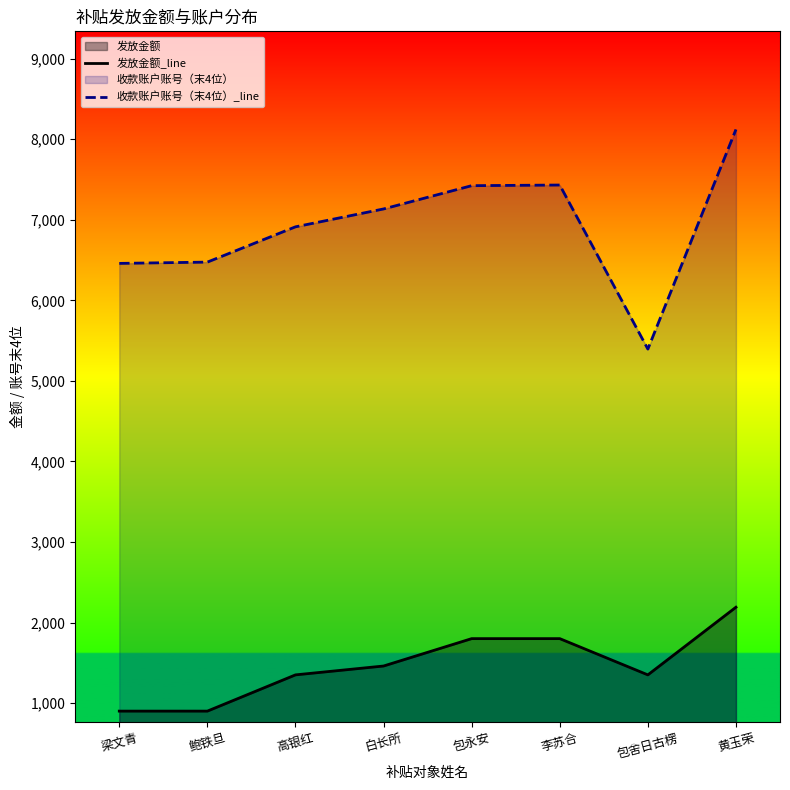

At which category does 收款账户账号（末4位）_line reach its first local peak?

李苏合